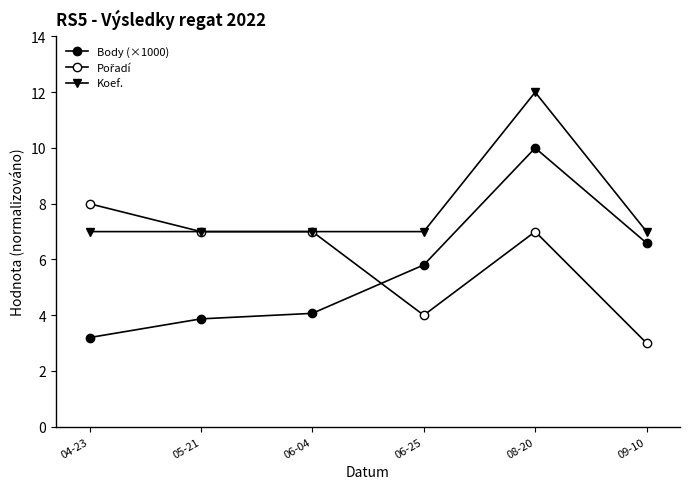

Rank the series by their maximum value, from lowest to highest.

Pořadí, Body (×1000), Koef.